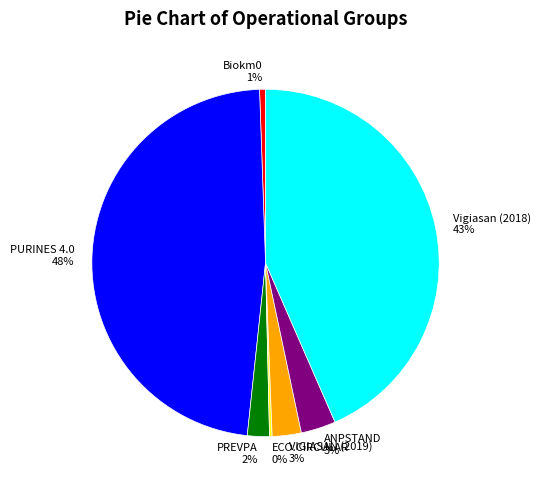

True or false: ANPSTAND accounts for 15% of the total.

False